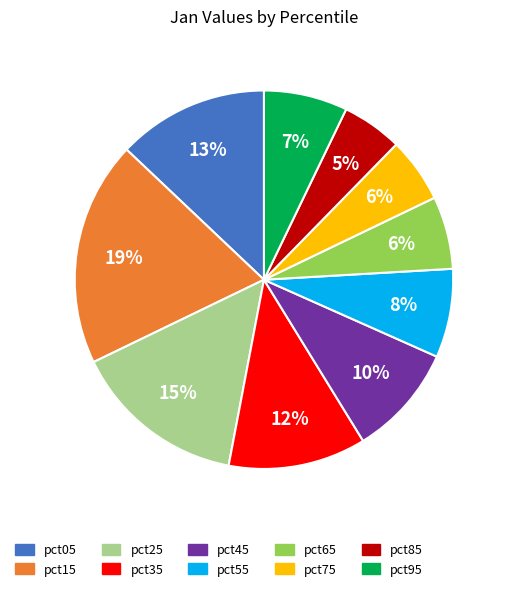

How many segments does this pie chart have?

10